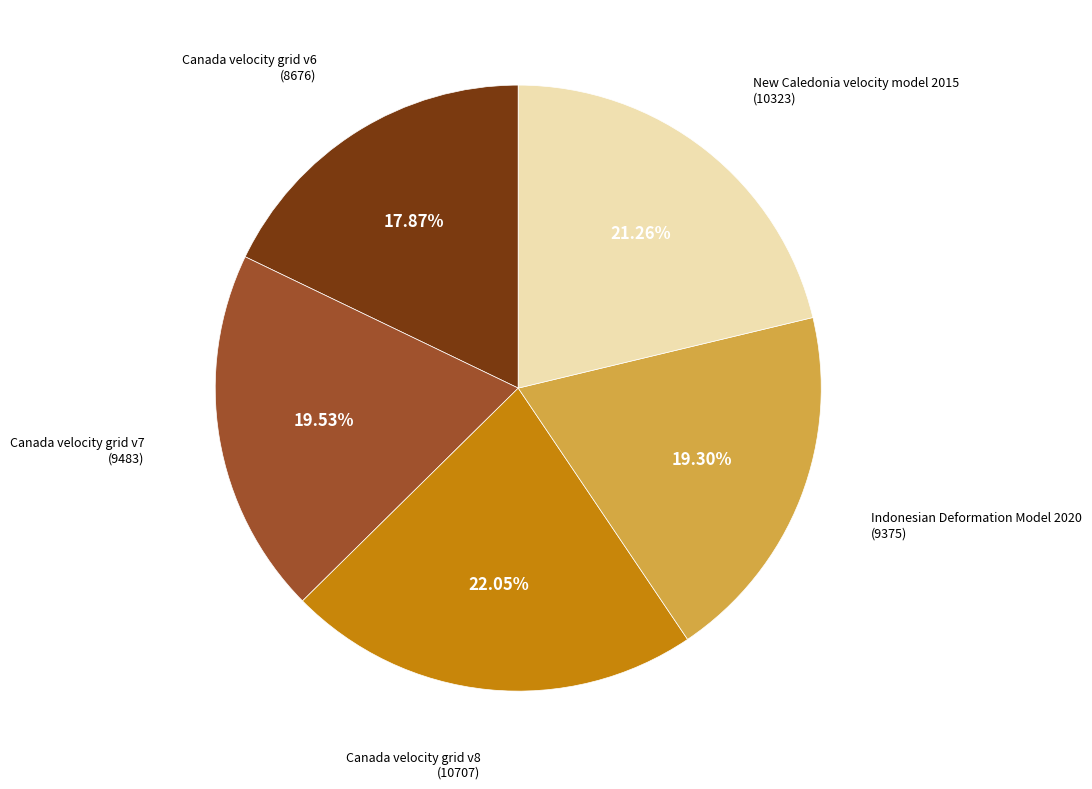

Does any single category account for the majority?

No